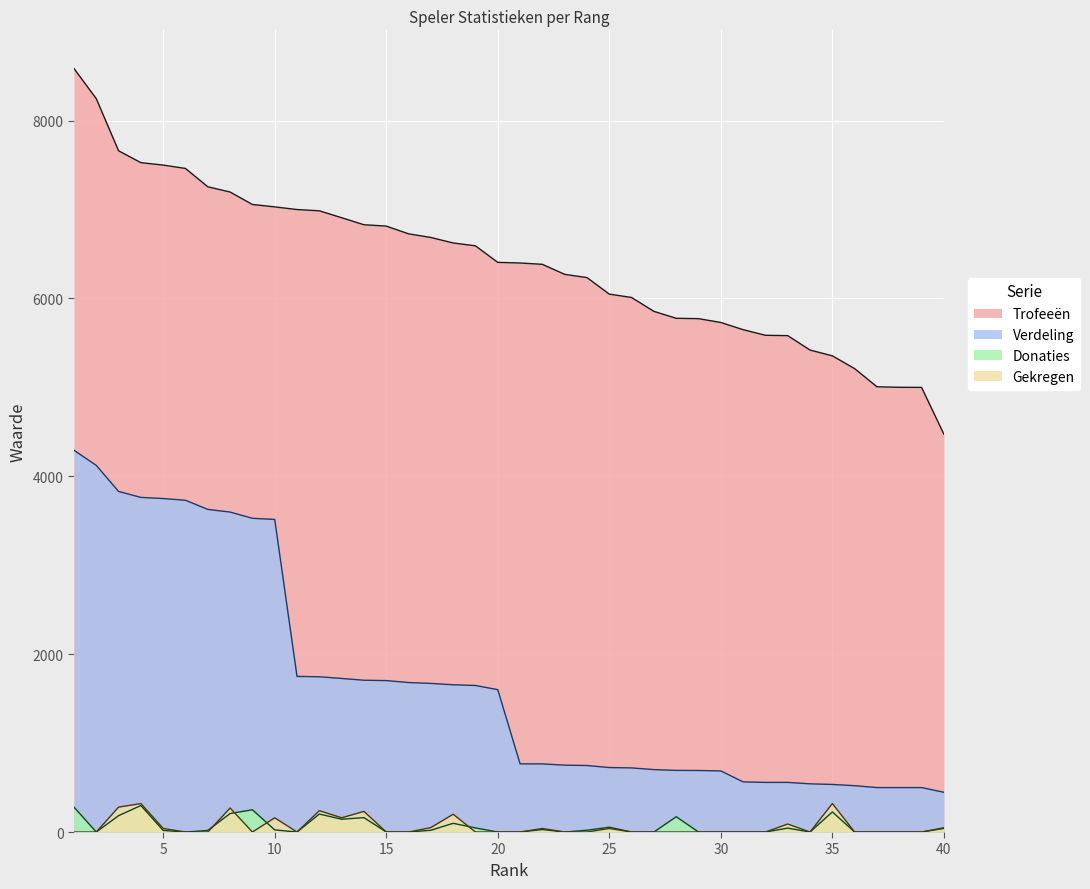

True or false: Verdeling has more than 0 points higher than both neighbors.

False